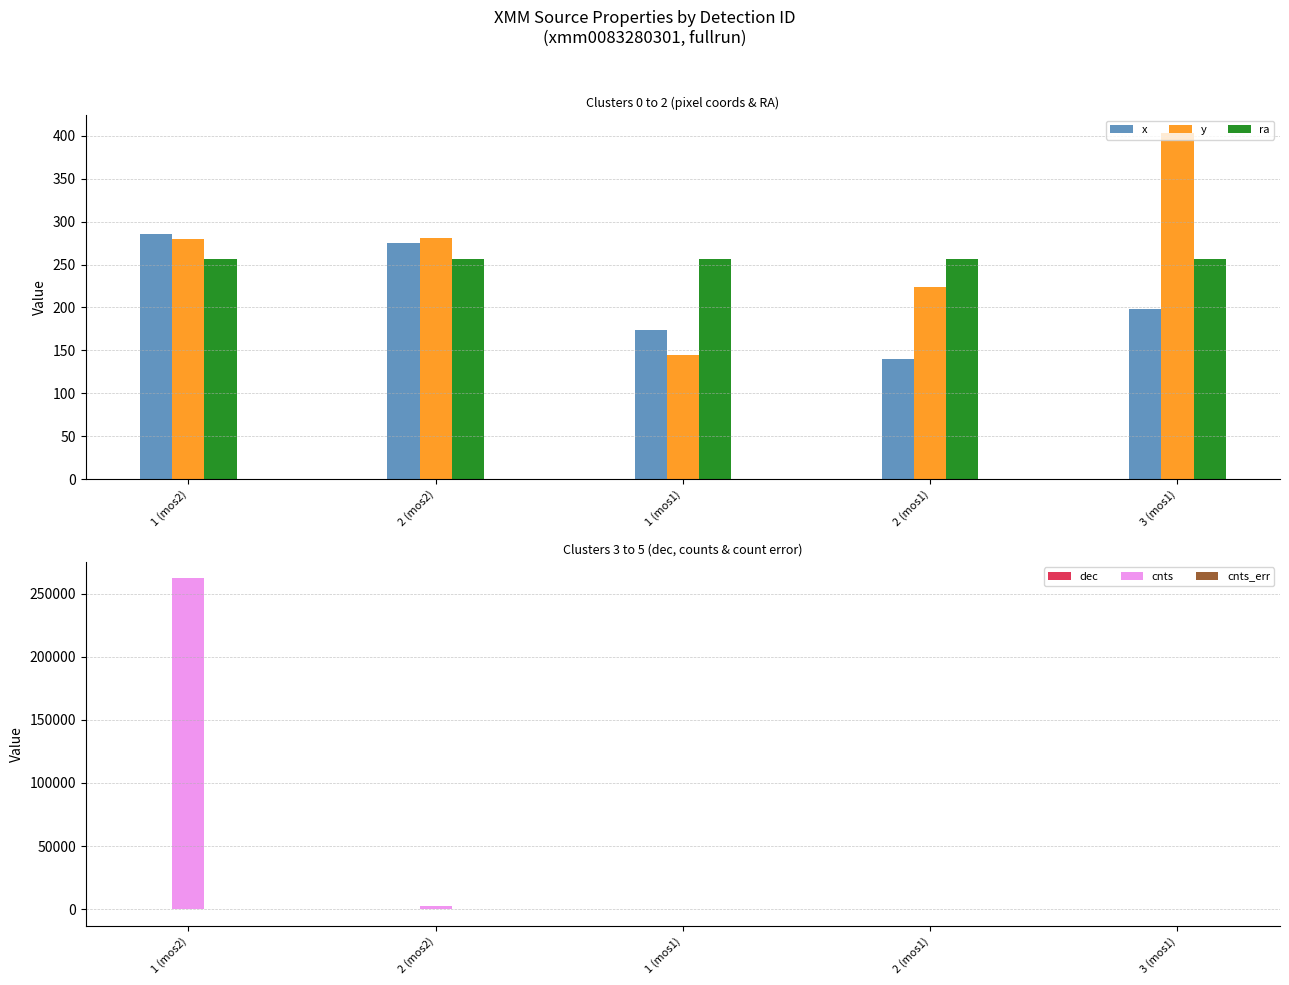

What is the sum of the ra values at 2 (mos1) and 2 (mos2)?

512.2